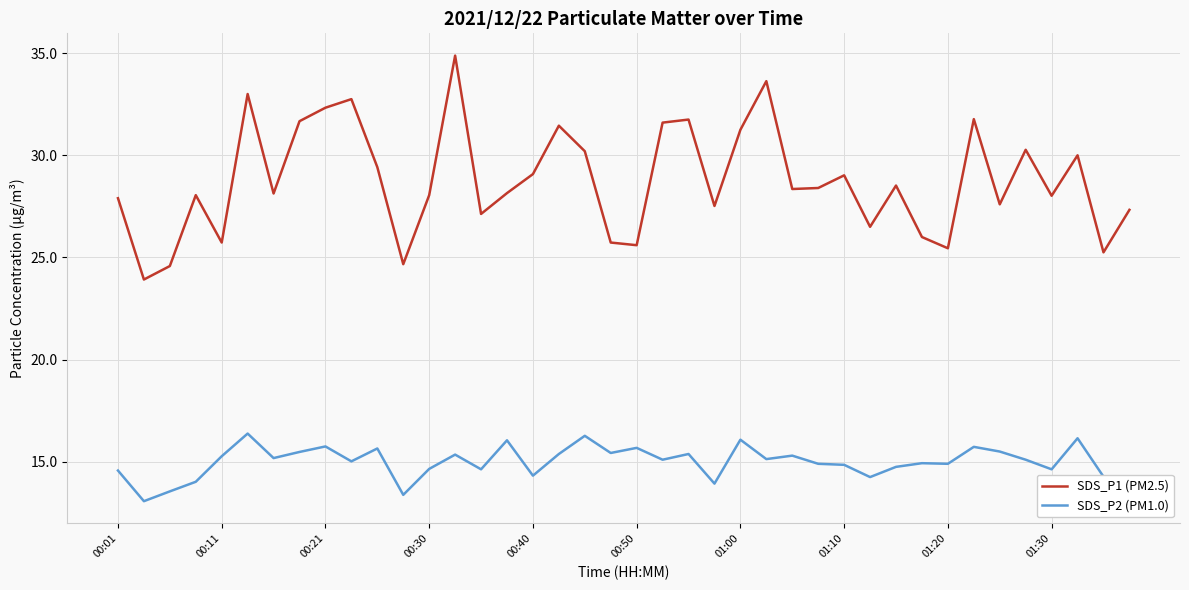

What is the total value across all series at 37?

46.1